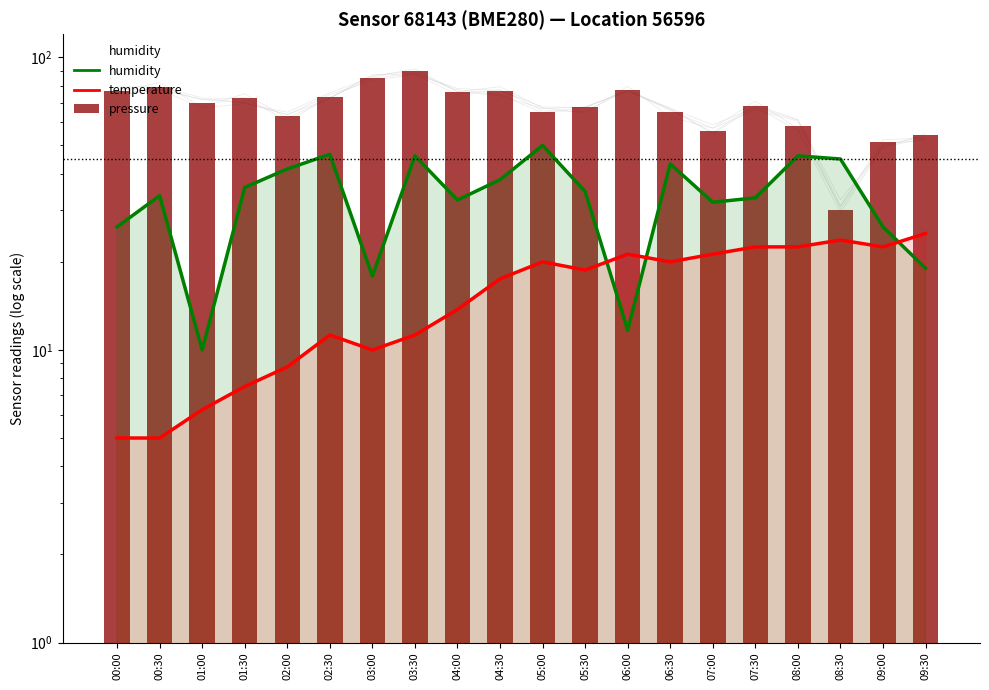

Which category has the highest value in the humidity series?

05:00